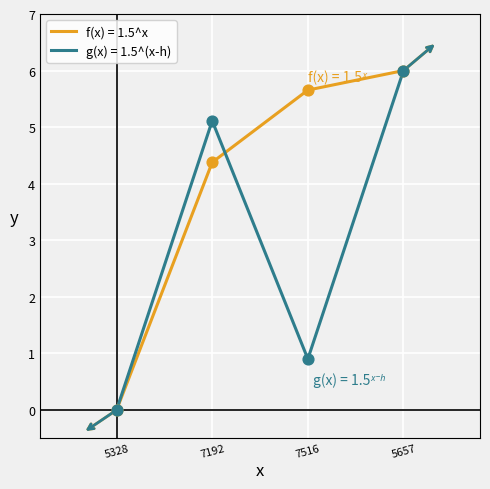

What position from the left is 5328?

1